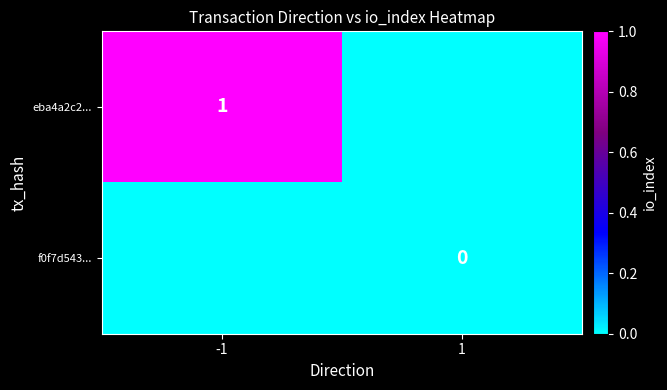

Is it true that eba4a2c2... equals 1 at -1?

True